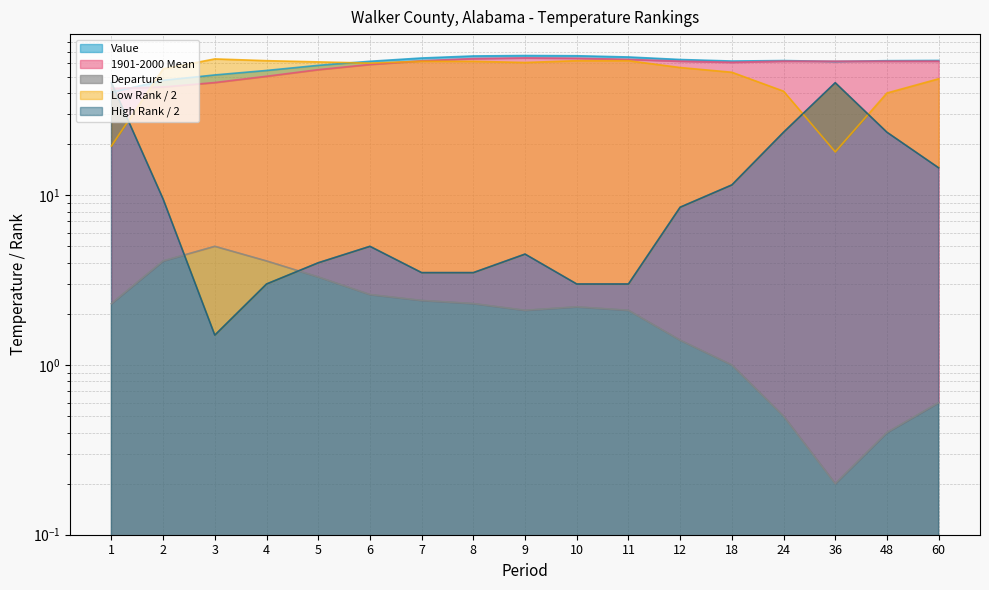

How many values in the 1901-2000 Mean series exceed 61?

10